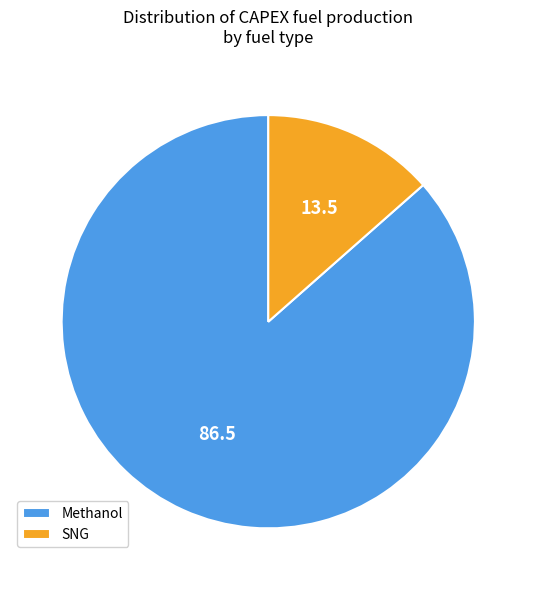

The Methanol slice represents 87% of the pie. True or false?

True